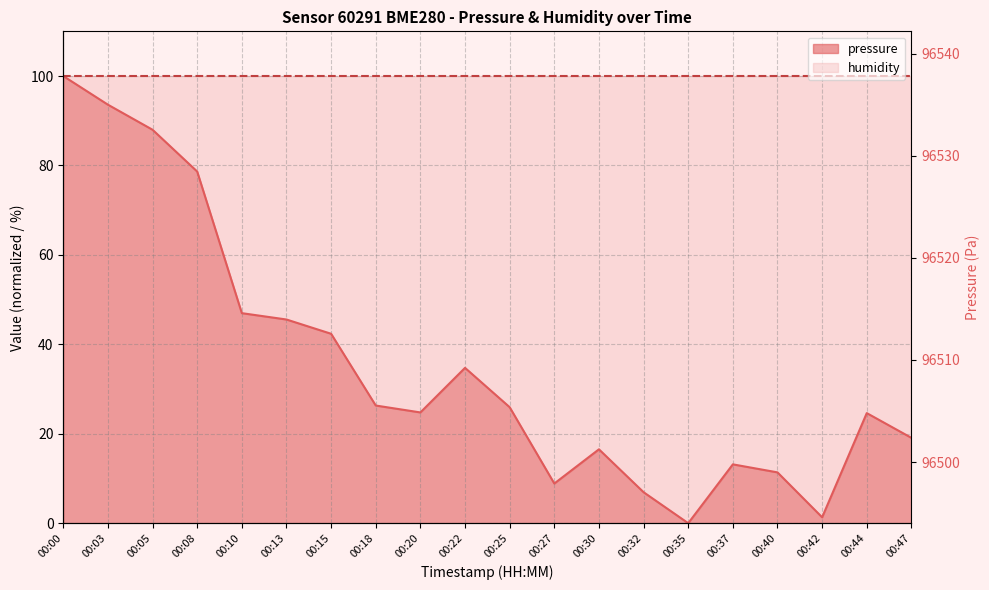

The value at 00:05 is 30.1. True or false?

False